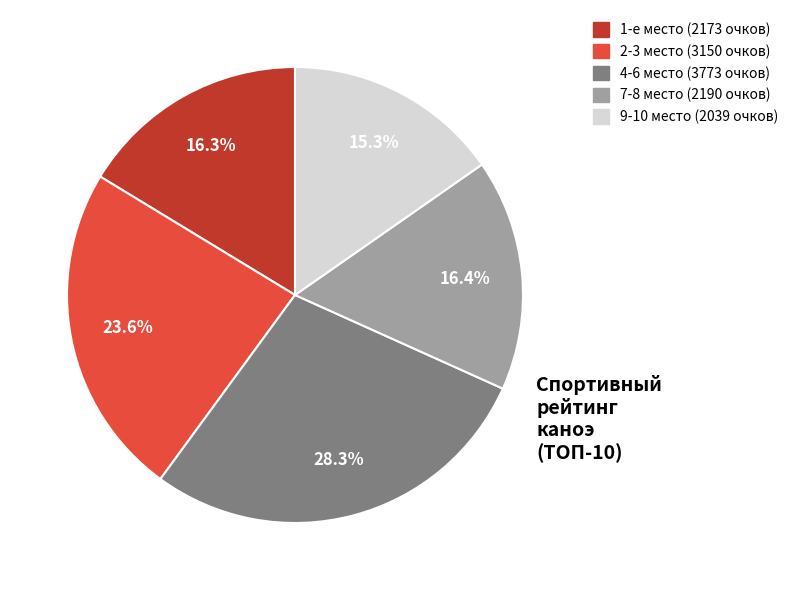

Is there a majority slice in this chart?

No